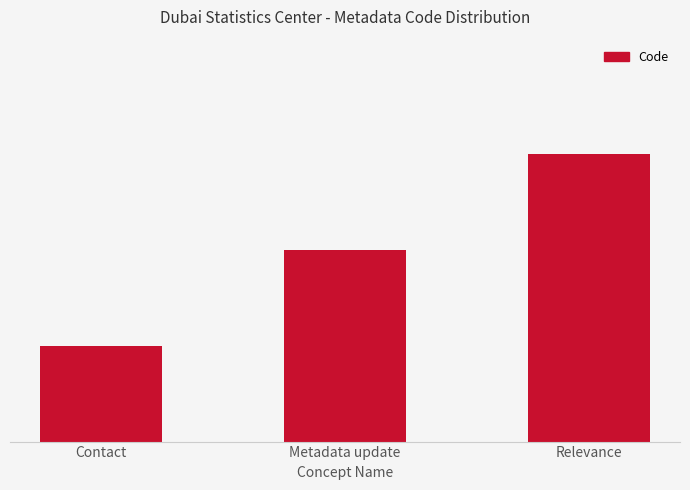

Does the chart contain any negative values?

No